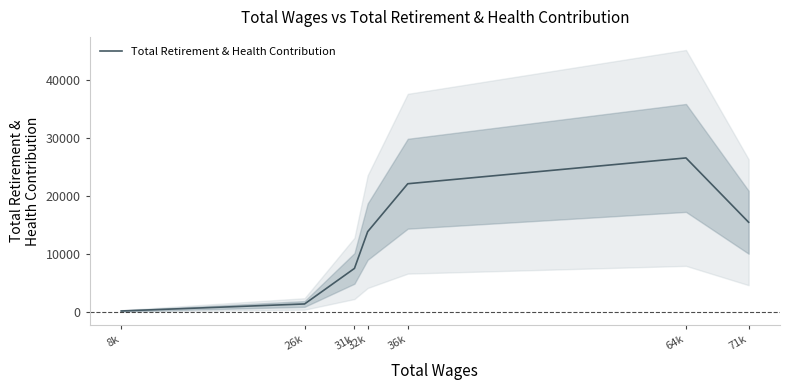

True or false: the data shows 13017 at 31k.

False